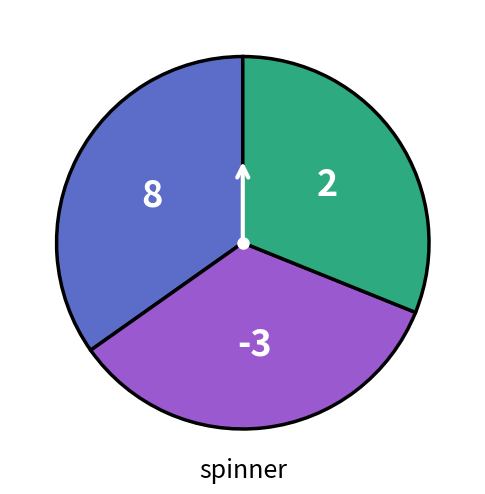

The -3 slice represents 34% of the pie. True or false?

True